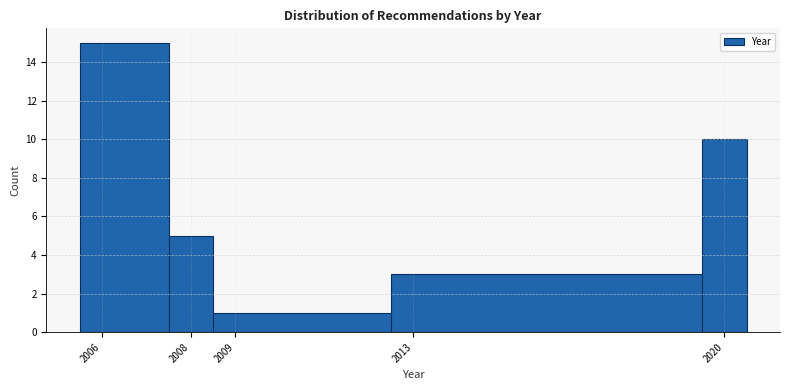

What is the height of the bar covering 2007.5 to 2008.5 on the x-axis? The values are not printed on the chart, so give them approximately, as read against the axis.

5